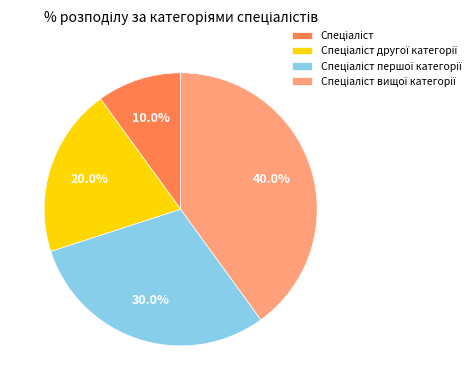

Is there any slice that represents more than half of the pie?

No